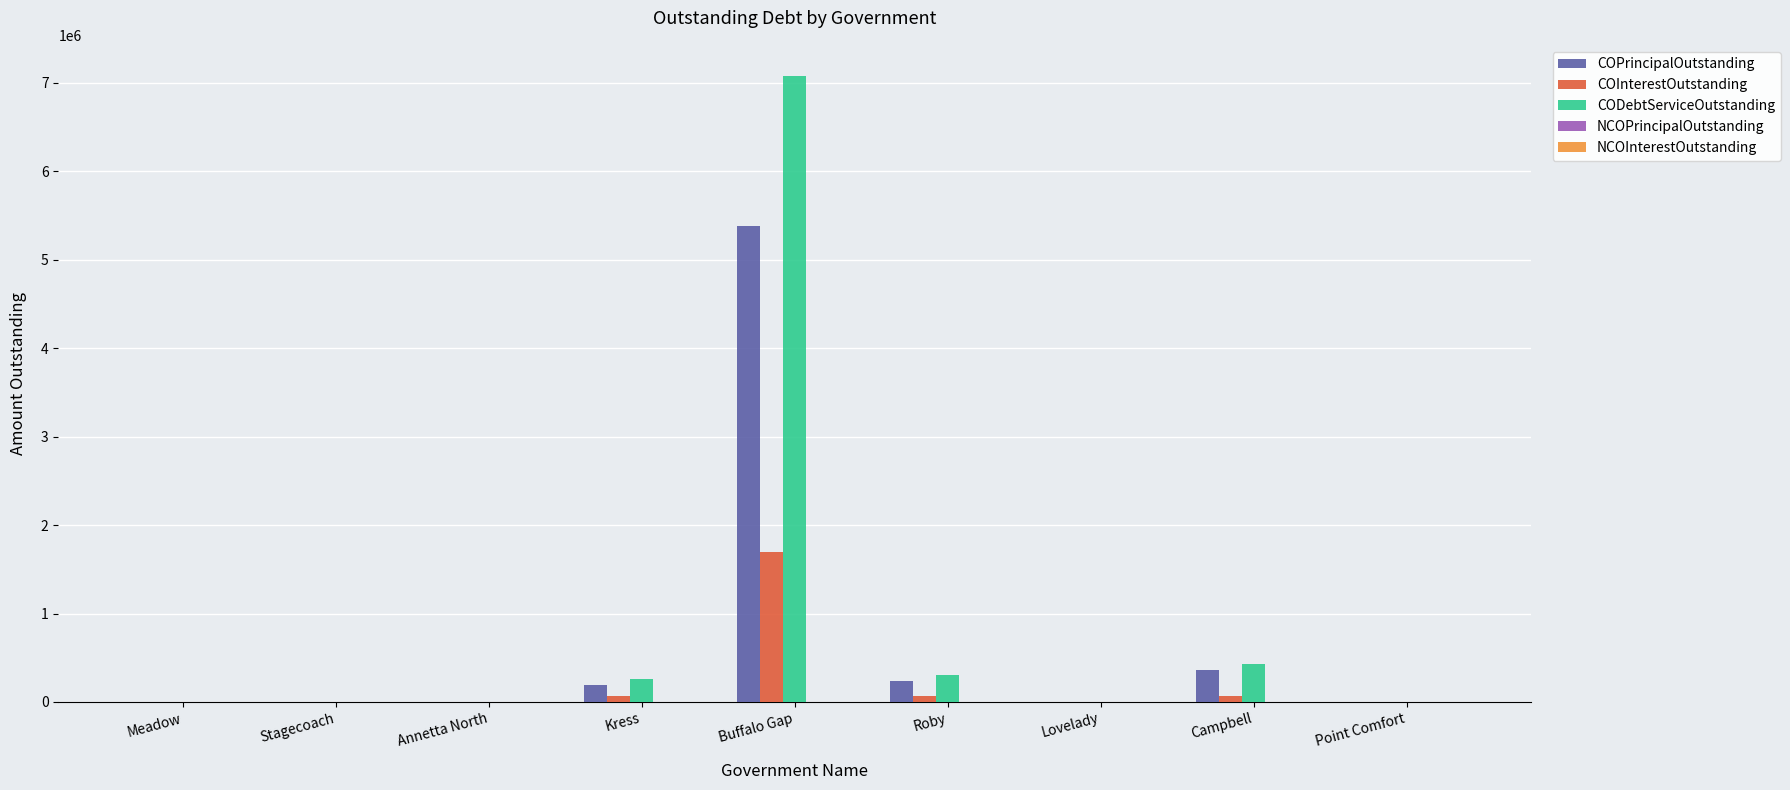

Are the bars horizontal?

No